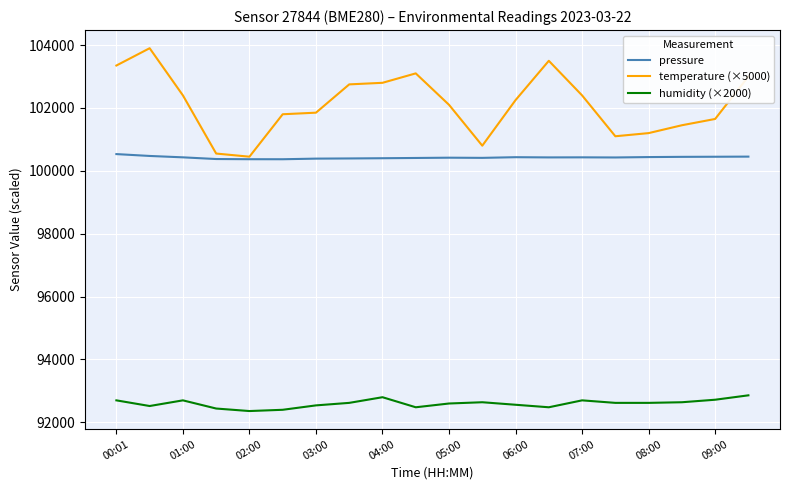

Which series has the widest spread of values?

temperature (×5000)